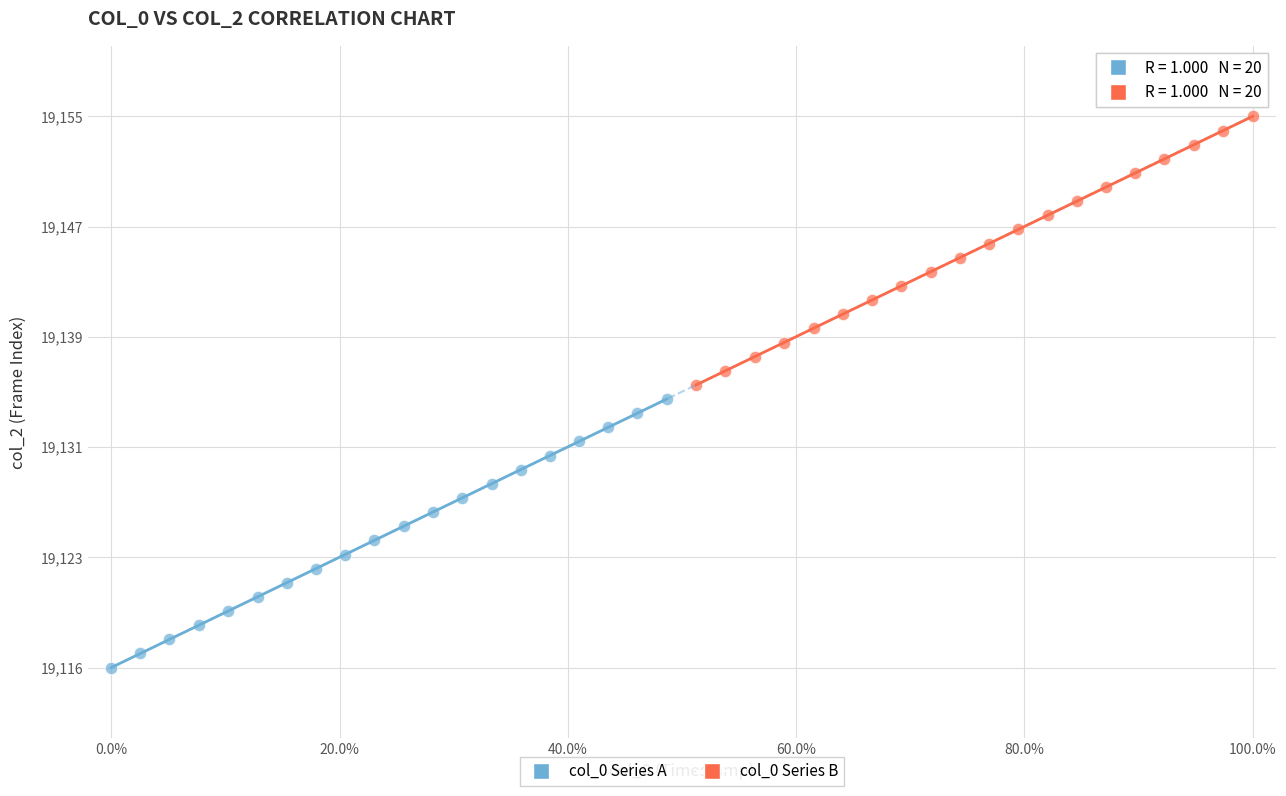

Which series reaches the minimum Y coordinate?

col_0 Series A